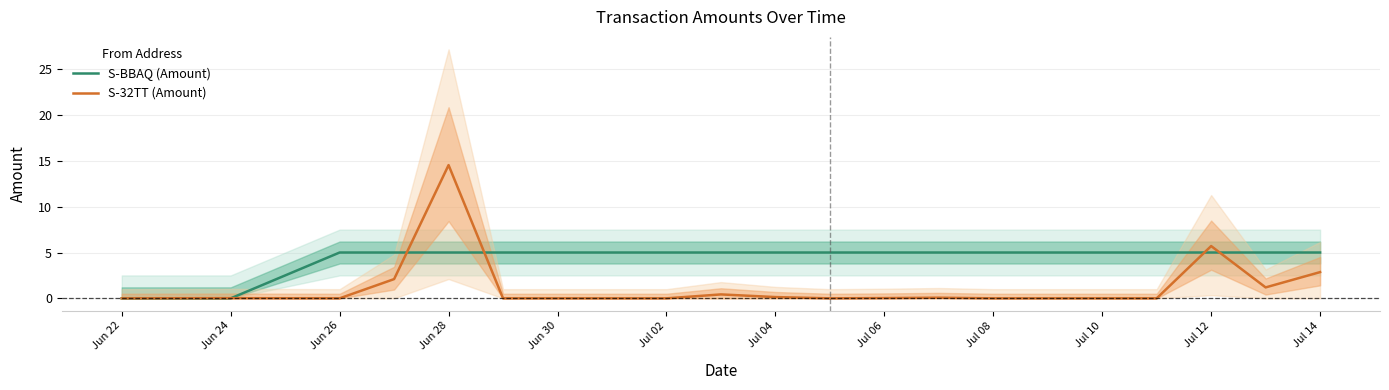

True or false: S-BBAQ (Amount) has a value of 3.0 at Jun 28.

False